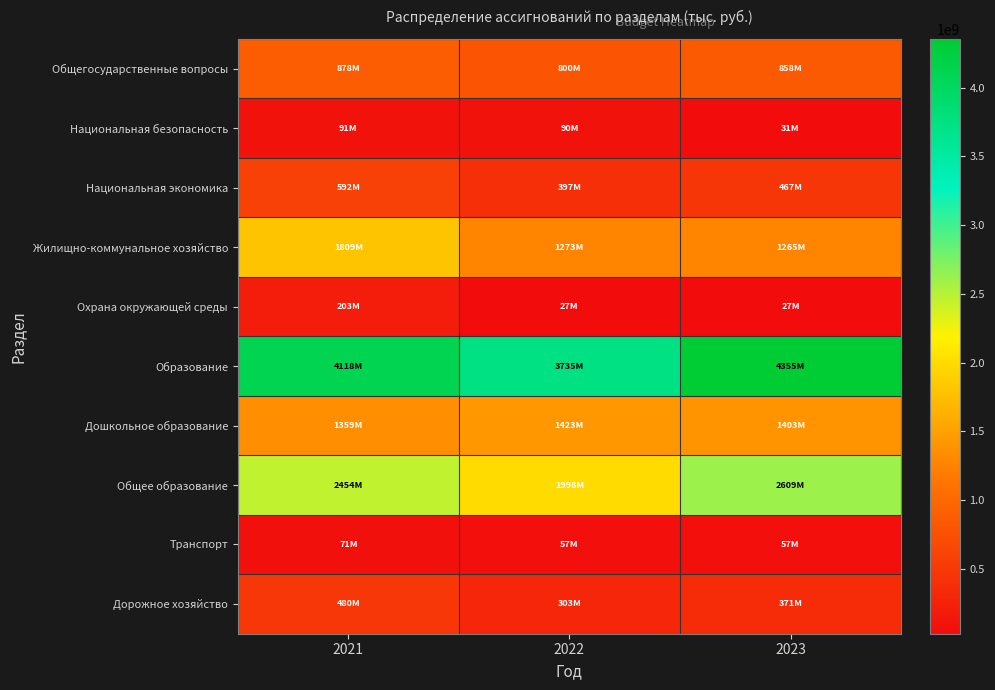

Between 2022 and 2023, which series saw the biggest shift?

Образование